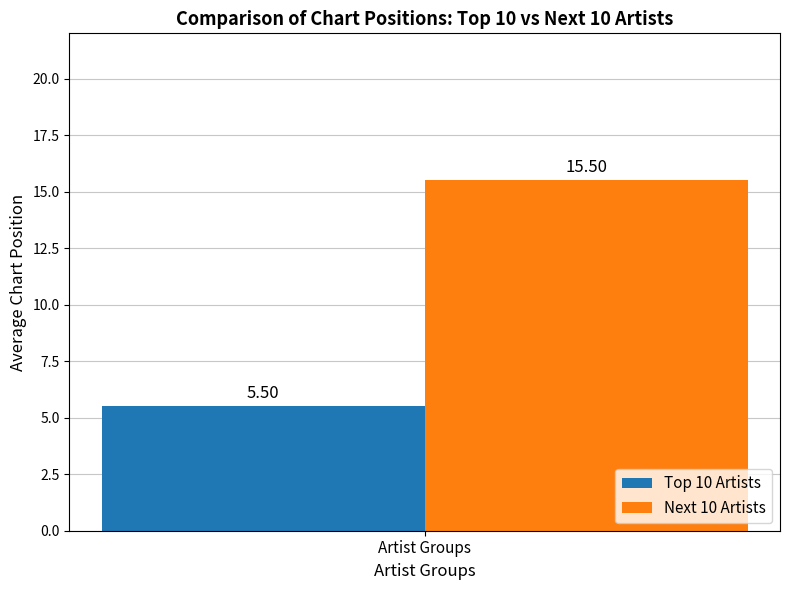

Rank the series by their average value, from highest to lowest.

Next 10 Artists, Top 10 Artists